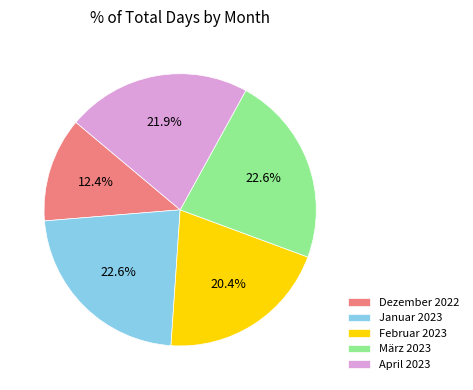

Which has a higher value, April 2023 or Januar 2023?

Januar 2023